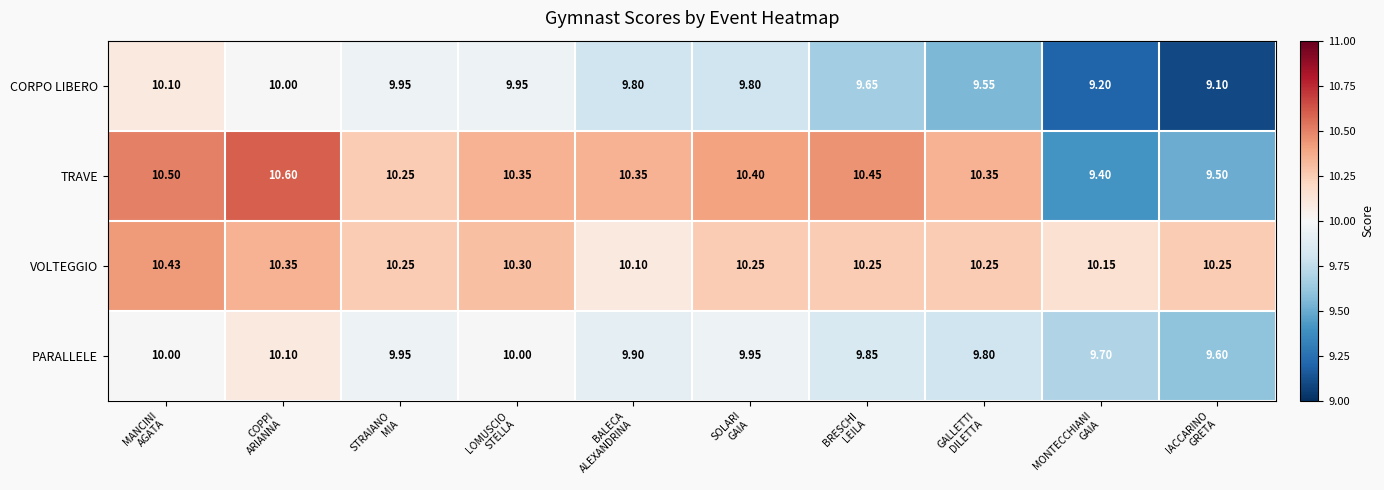

Which series has the widest spread of values?

TRAVE